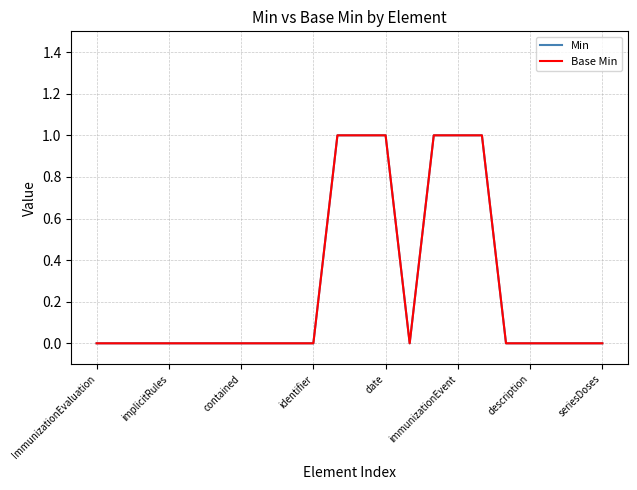

How many values in Base Min are above zero?

6